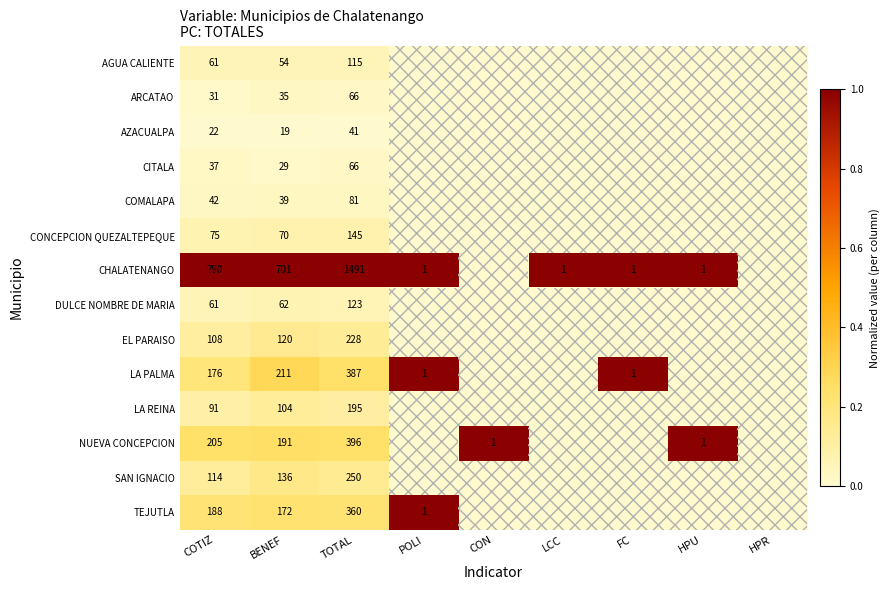

The CHALATENANGO series shows 962 at BENEF. True or false?

False